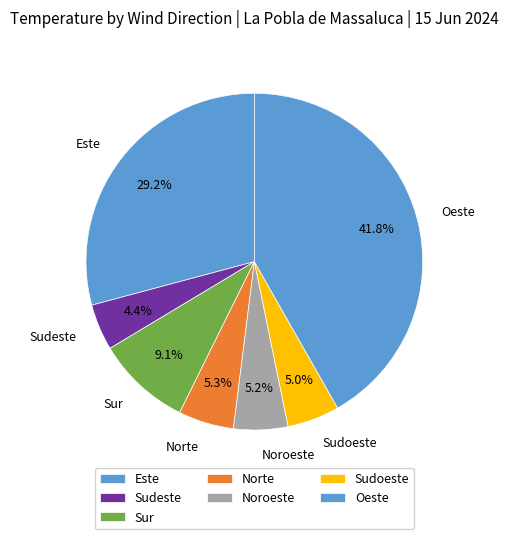

Does Sur represent more than half of the total?

No